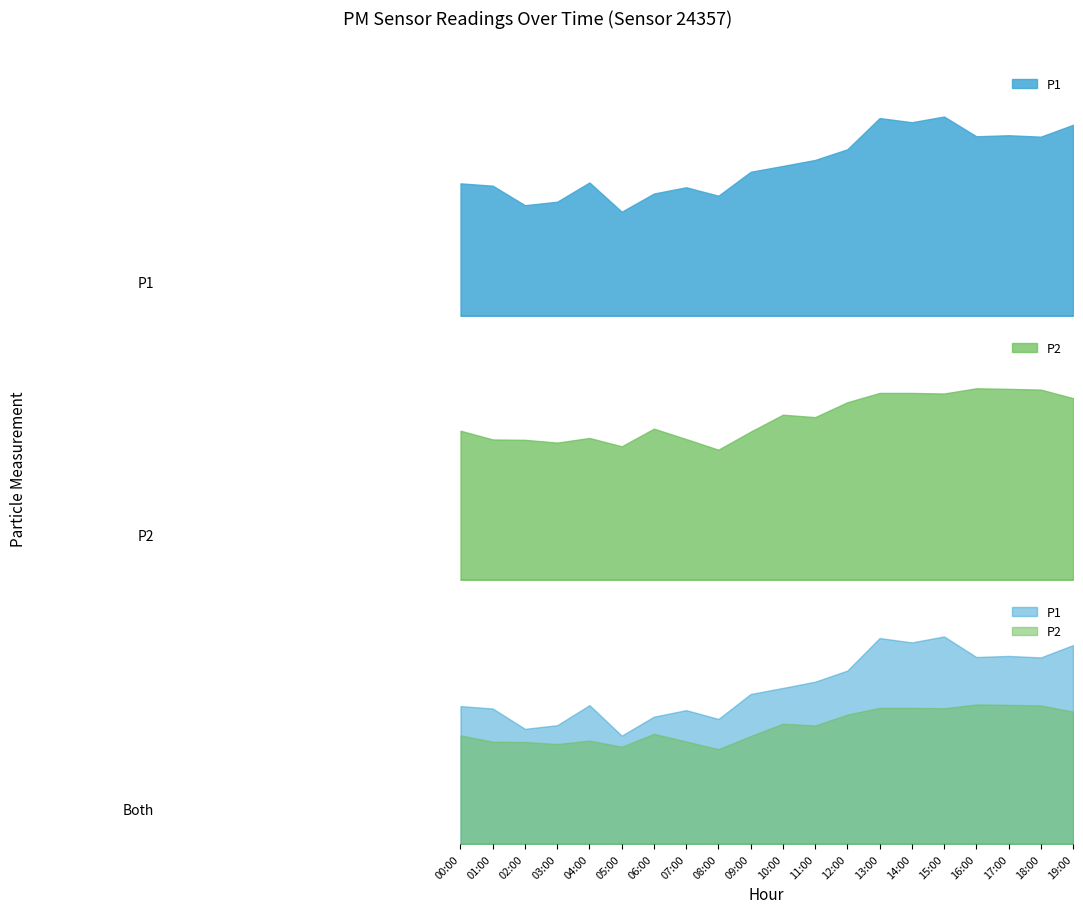

True or false: P2 and P1 intersect in this chart.

False